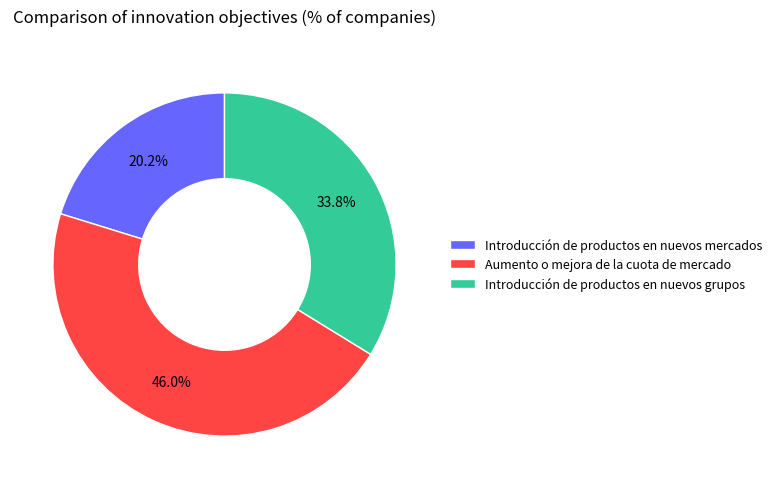

Does any single category account for the majority?

No